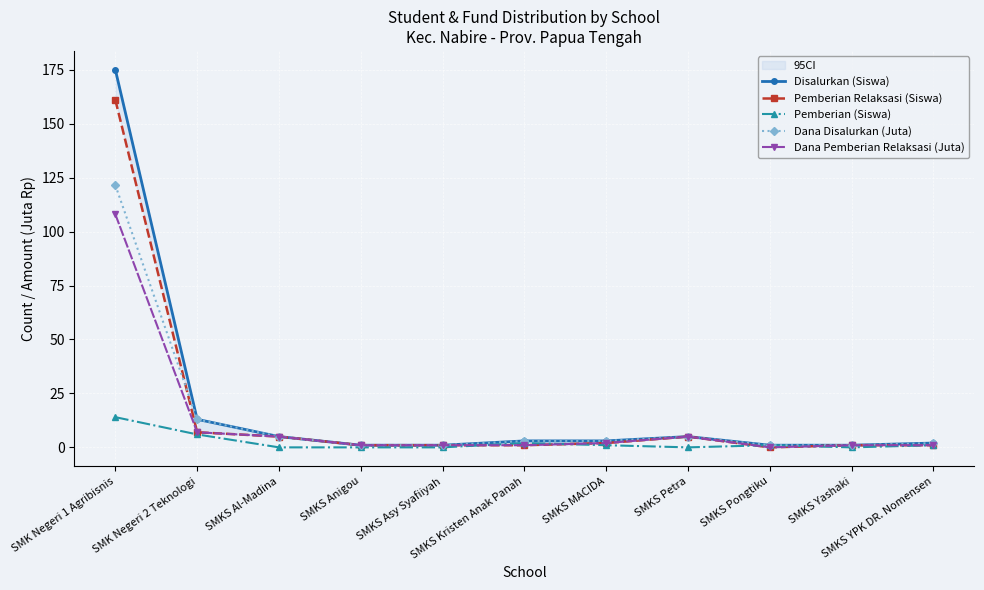

At which label does Dana Pemberian Relaksasi (Juta) first exceed 1?

SMK Negeri 1 Agribisnis